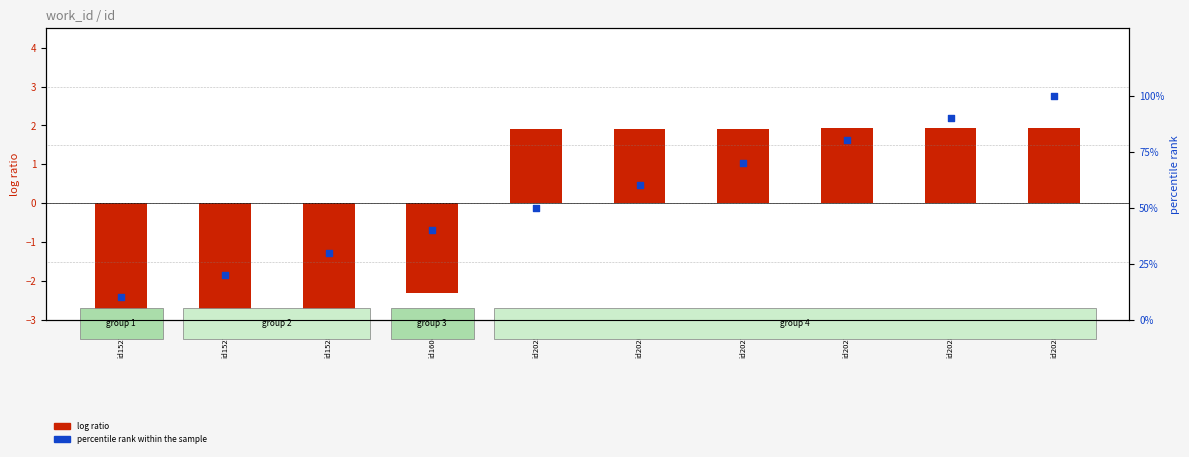

Which series has the widest spread of Y values?

percentile rank within the sample